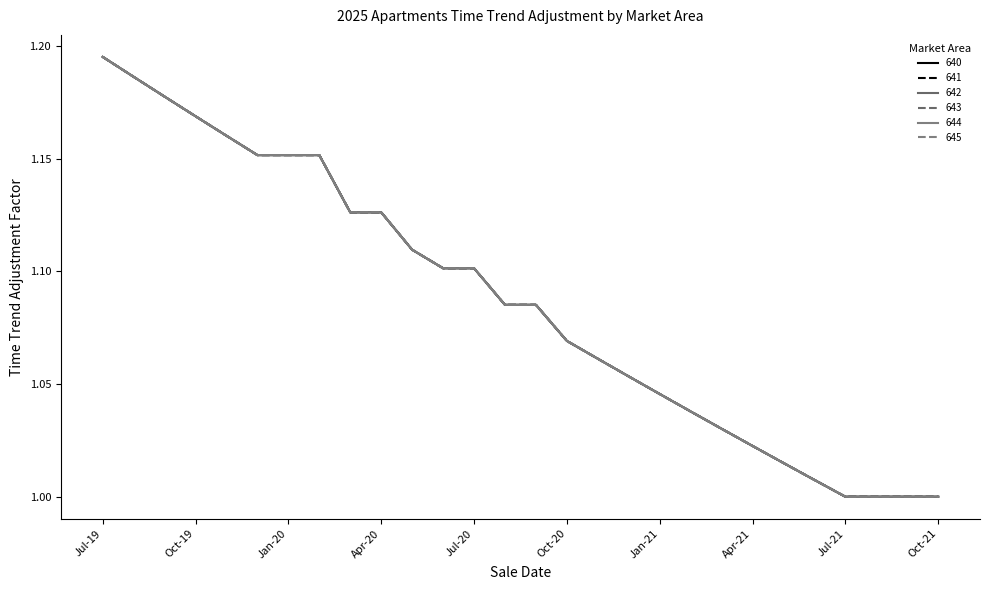

Does the chart have visible grid lines?

No